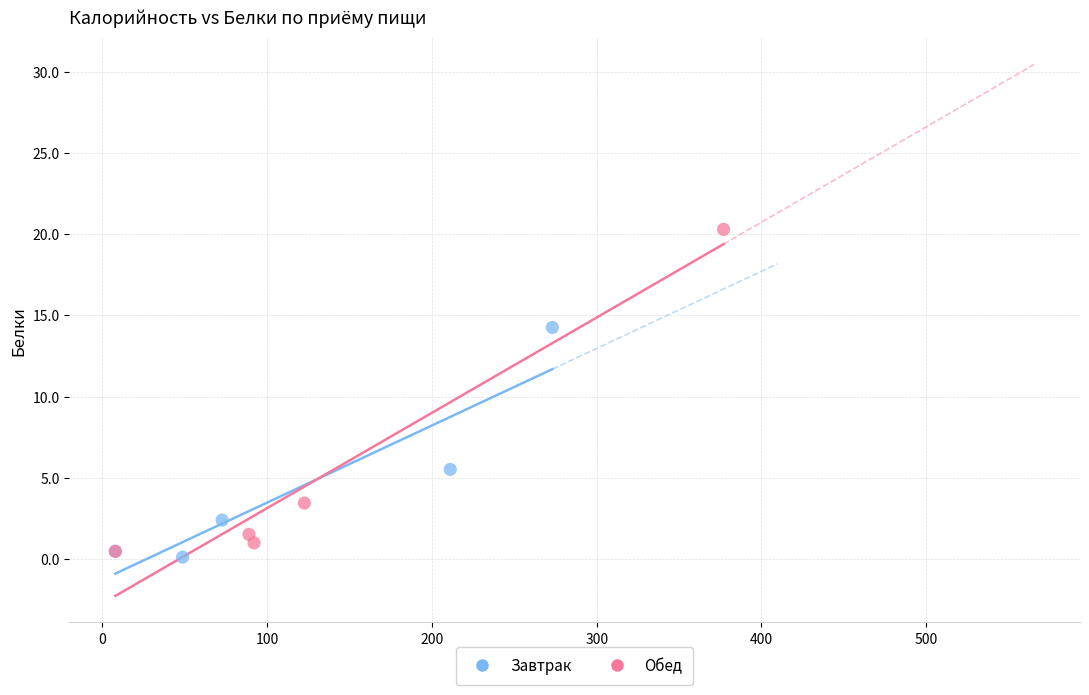

Which series has the largest Y range (max minus min)?

Обед